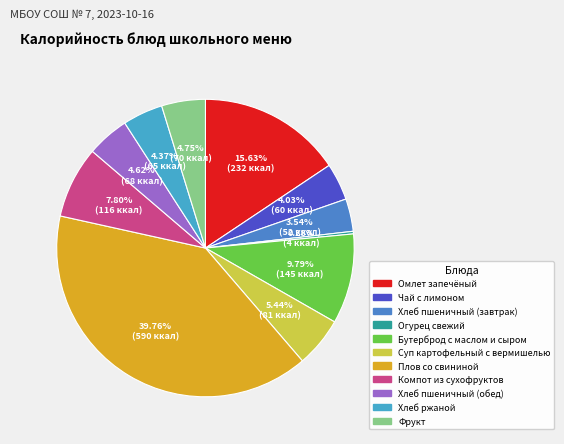

What percentage is the Суп картофельный с вермишелью slice, to the nearest percent?

5%